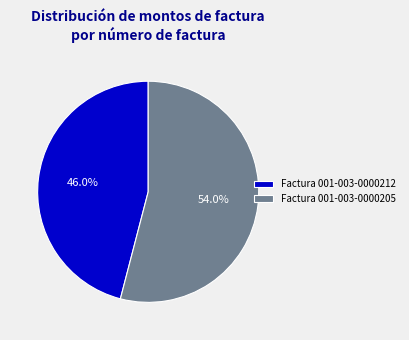

What percentage is NOT represented by Factura 001-003-0000205?

46.0%